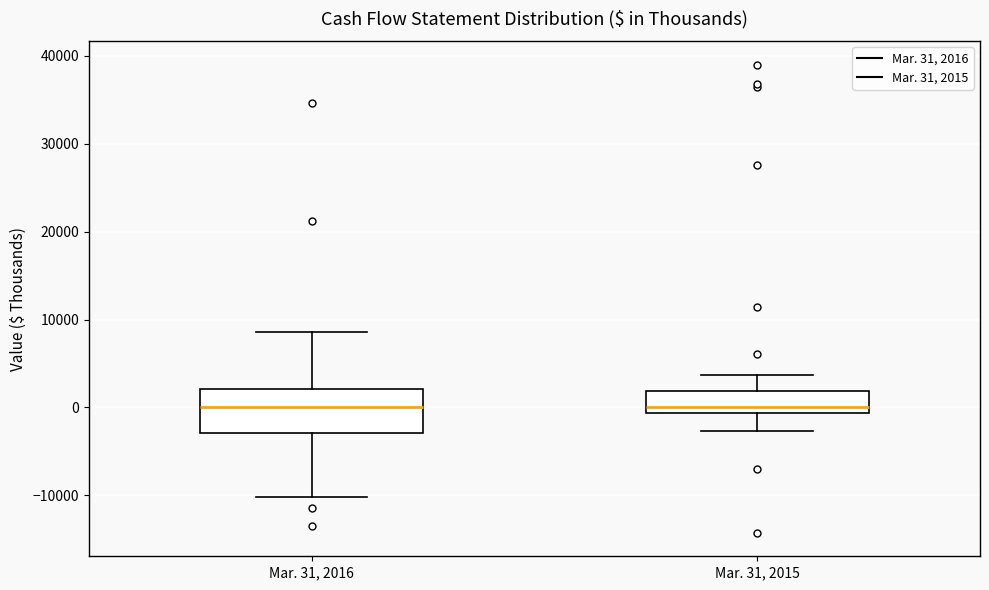

Comparing the boxes themselves (not the whiskers), which one is the tallest?

Mar. 31, 2016